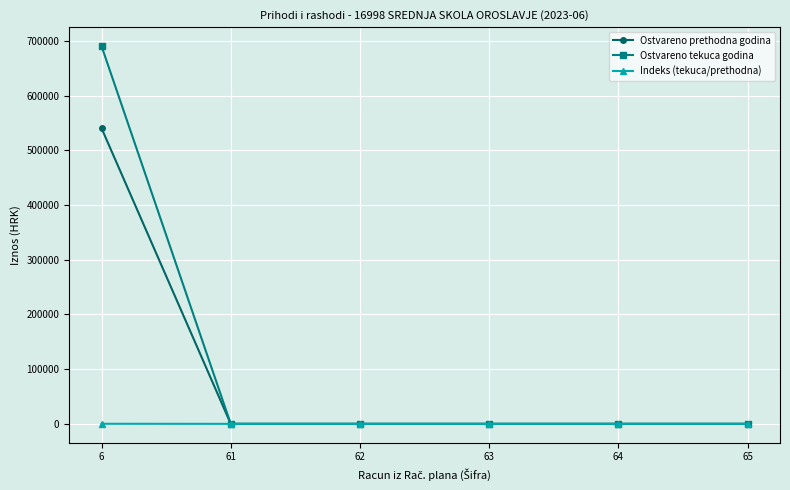

At which category is the sum across all series the highest?

6